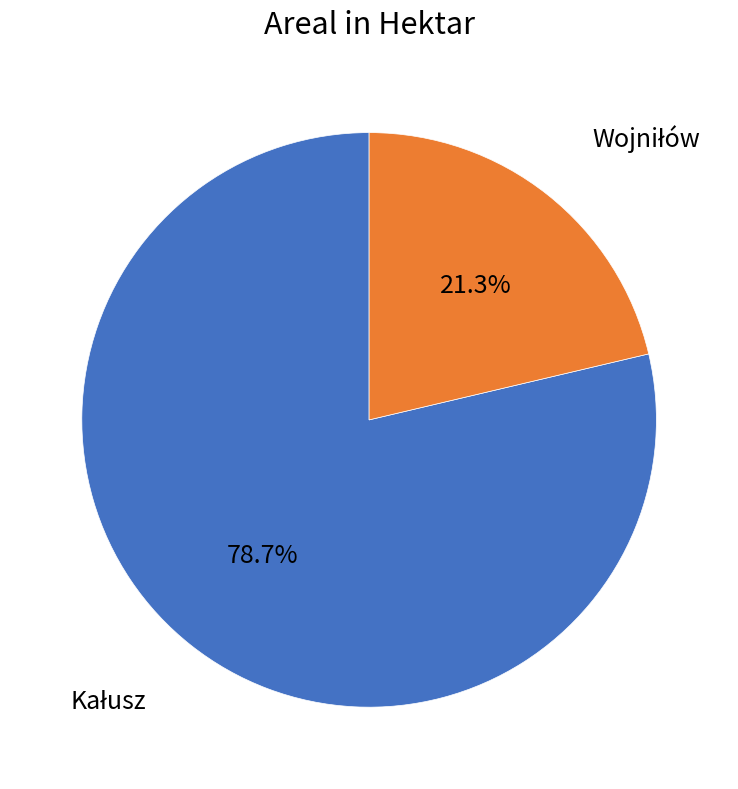

Does any single category account for the majority?

Yes